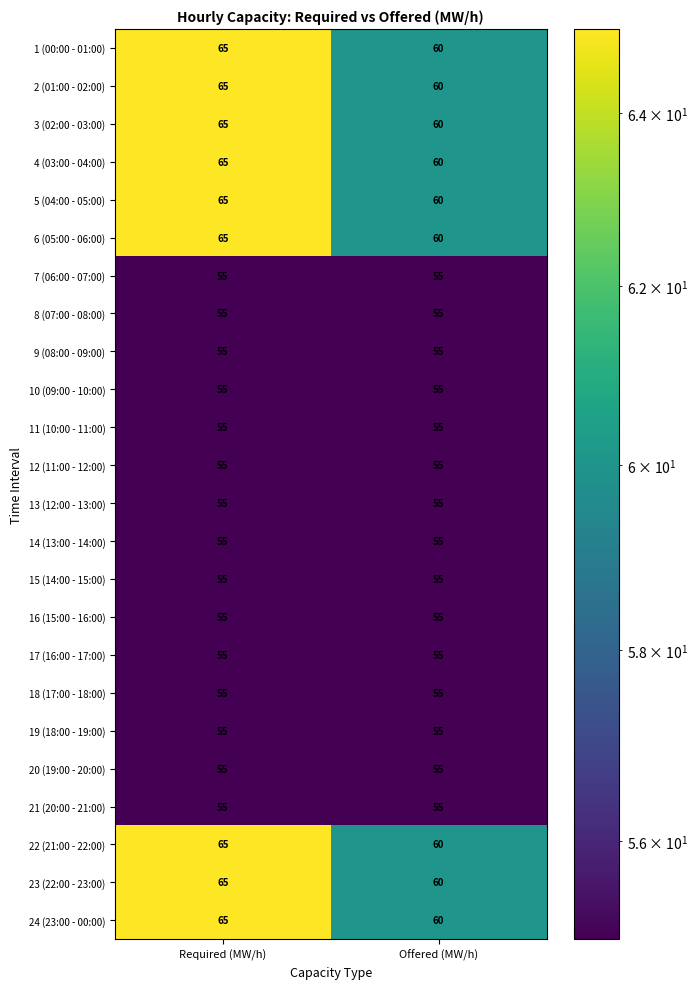

What is the sum of the 13 (12:00 - 13:00) values at Required (MW/h) and Offered (MW/h)?

110